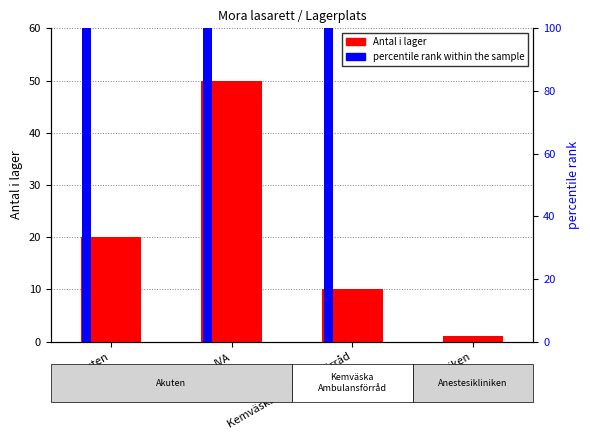

How many distinct data groups are displayed?

2